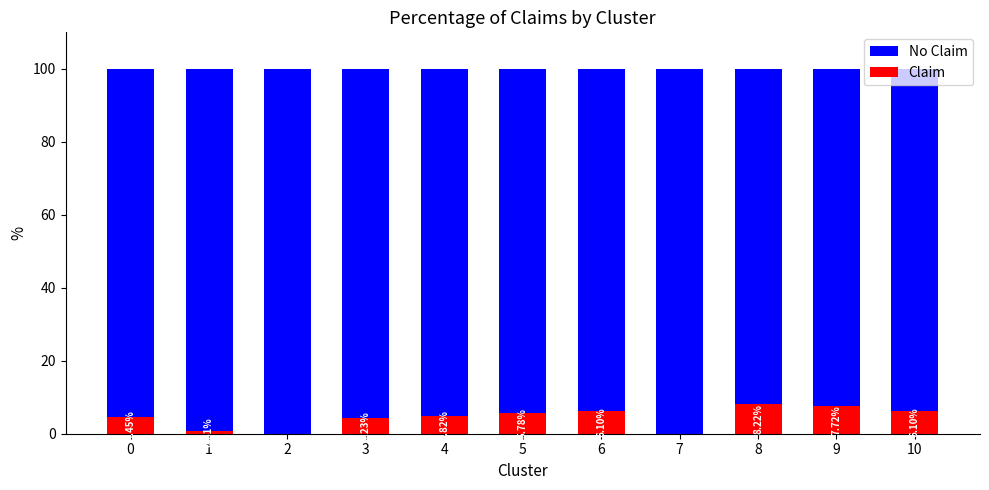

What is the total value across all series at 8?

100.0